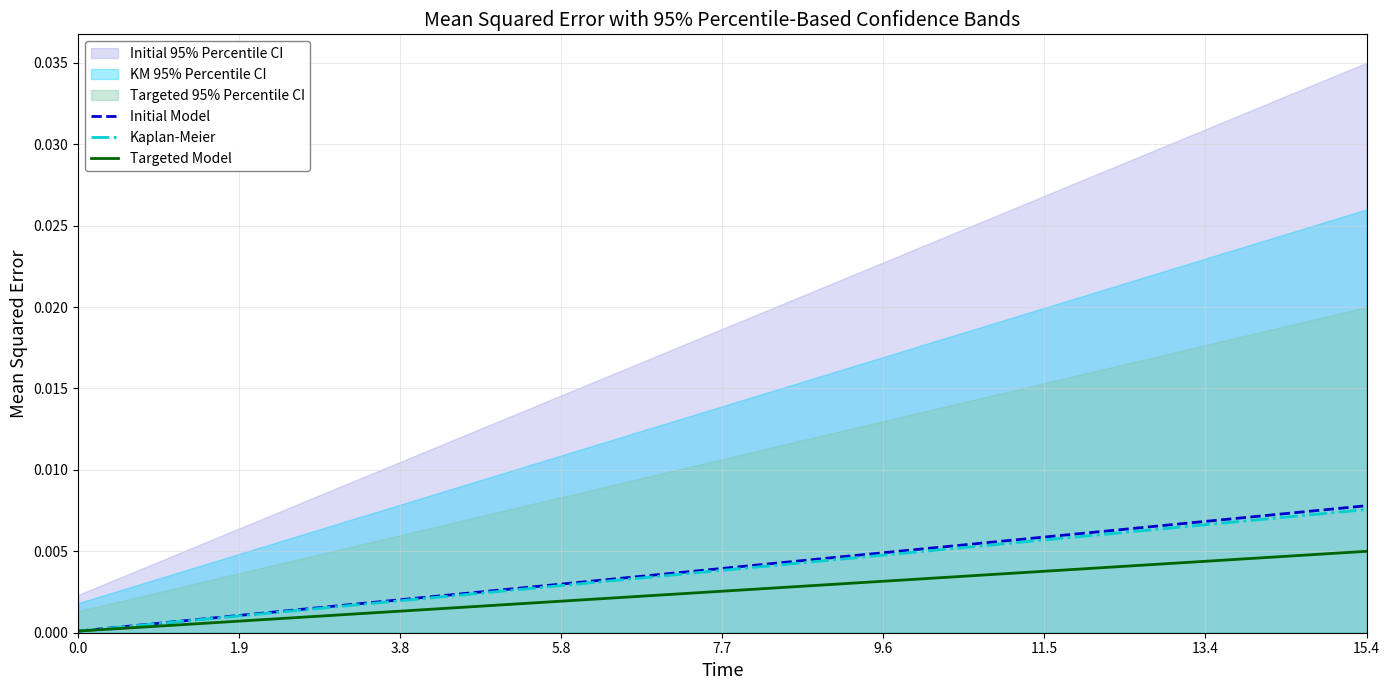

Which series has the widest spread of values?

Initial Model